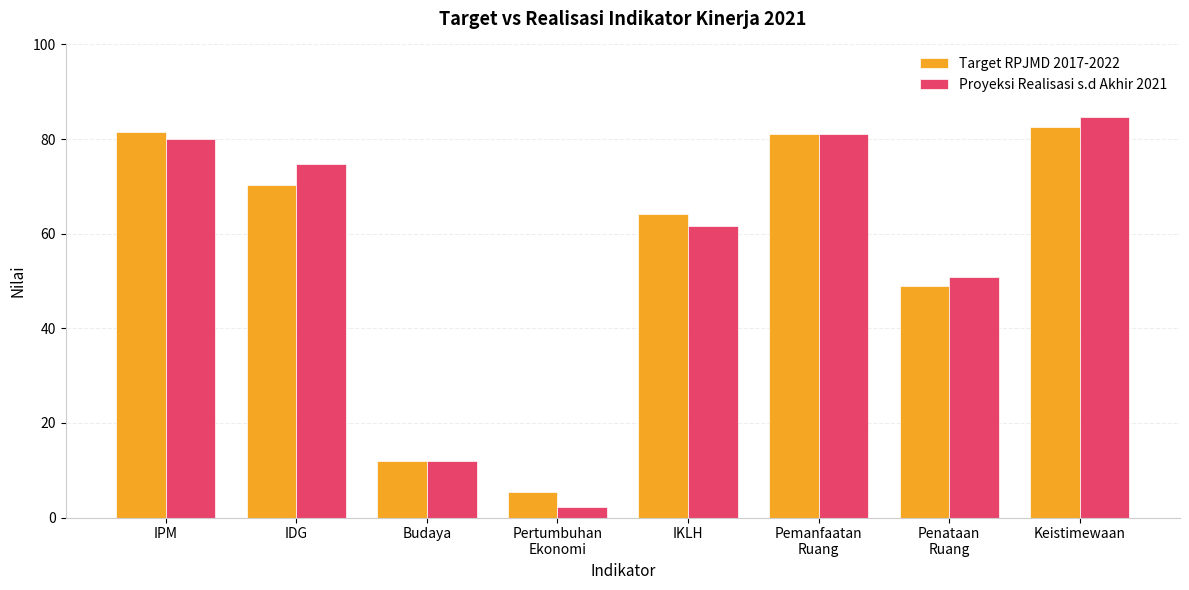

How many data points in Target RPJMD 2017-2022 are less than 70?

4